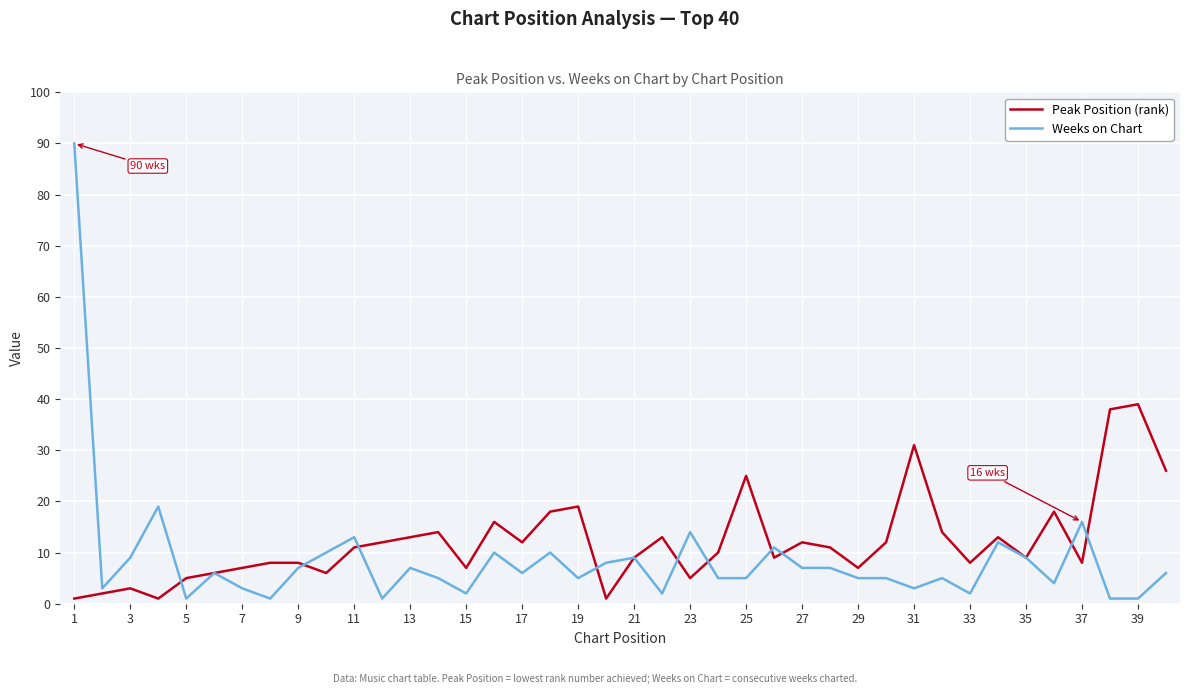

What is the maximum value shown in the chart?

90